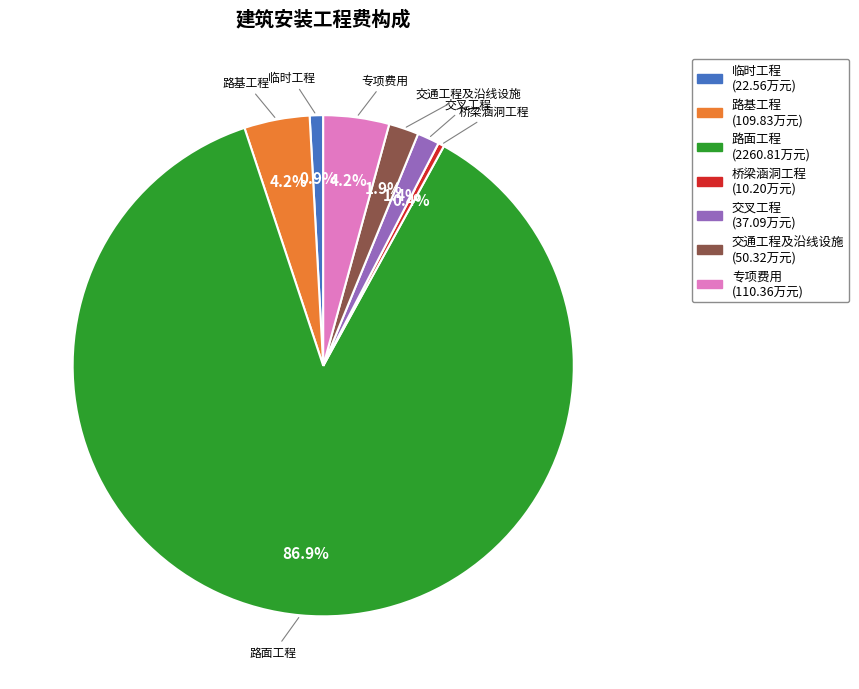

Do 路面工程 and 路基工程 together represent more than half of the pie?

Yes